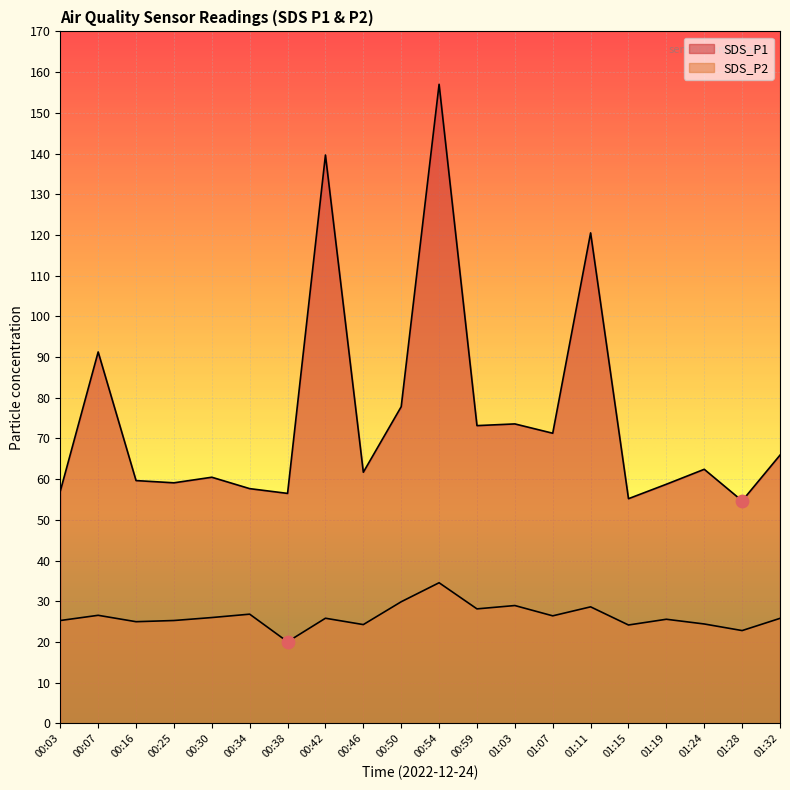

What are all the series names shown in the legend?

SDS_P1, SDS_P2